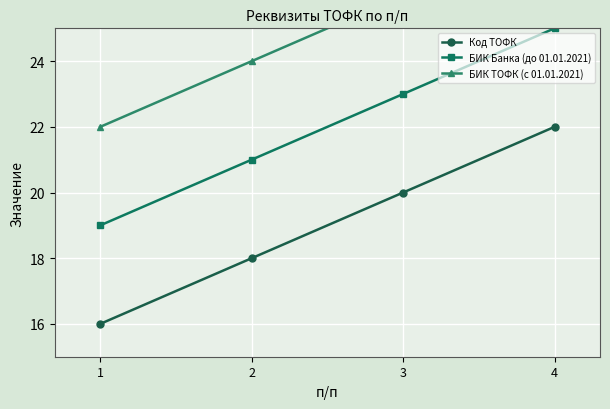

True or false: БИК ТОФК (с 01.01.2021) and БИК Банка (до 01.01.2021) intersect in this chart.

False